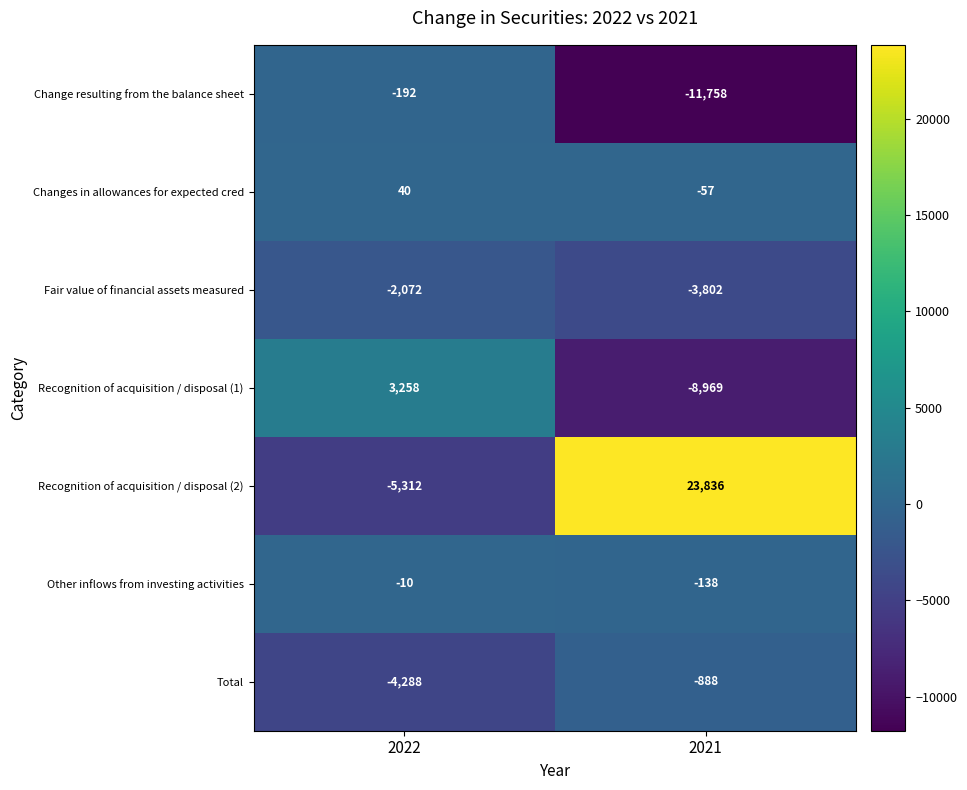

Where is Change resulting from the balance sheet nearest to the value -5975?

2022